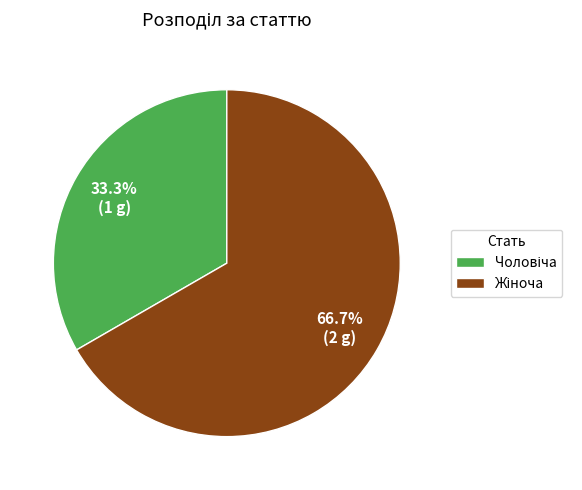

Is there any slice that represents more than half of the pie?

Yes